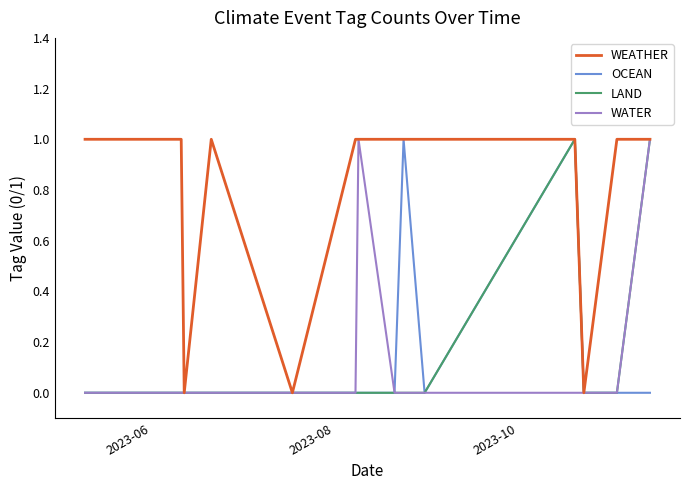

True or false: OCEAN and LAND cross at least once.

False